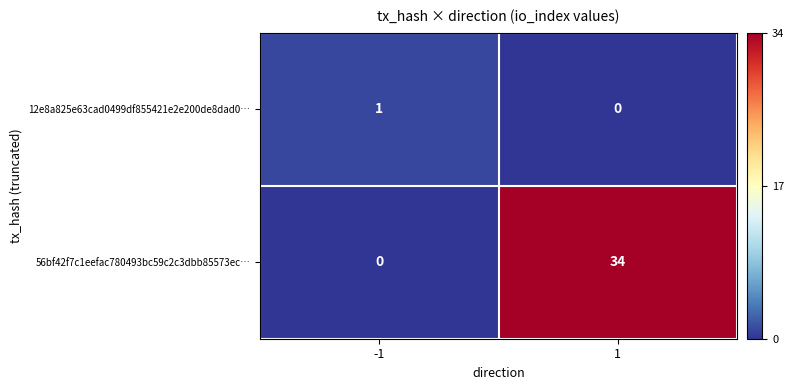

Rank the series by their maximum value, from lowest to highest.

12e8a825e63cad0499df855421e2e200de8dad0…, 56bf42f7c1eefac780493bc59c2c3dbb85573ec…